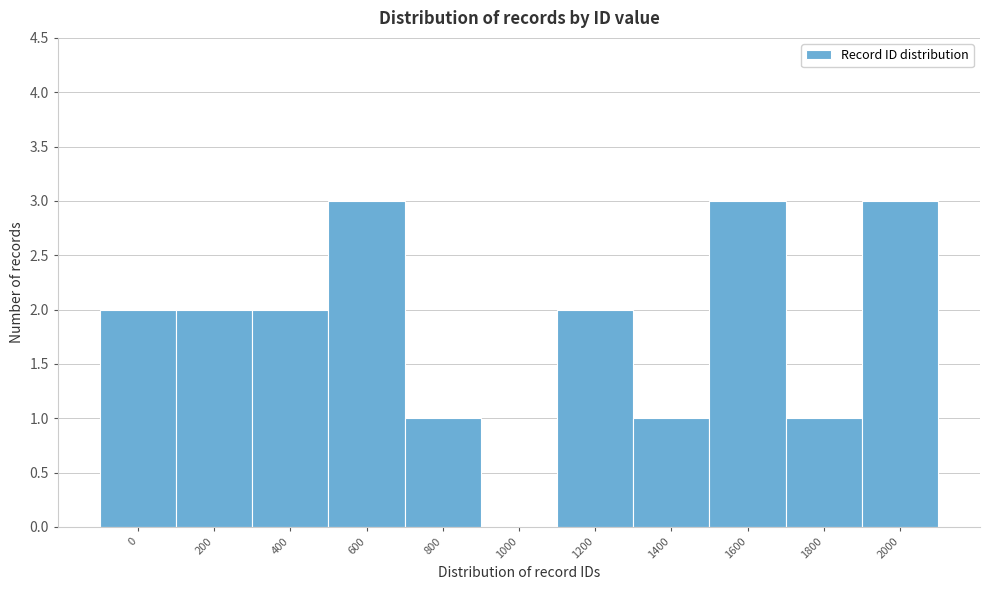

Reading right to left, list all the values displayed in this chart.

2000=3	1800=1	1600=3	1400=1	1200=2	1000=0	800=1	600=3	400=2	200=2	0=2